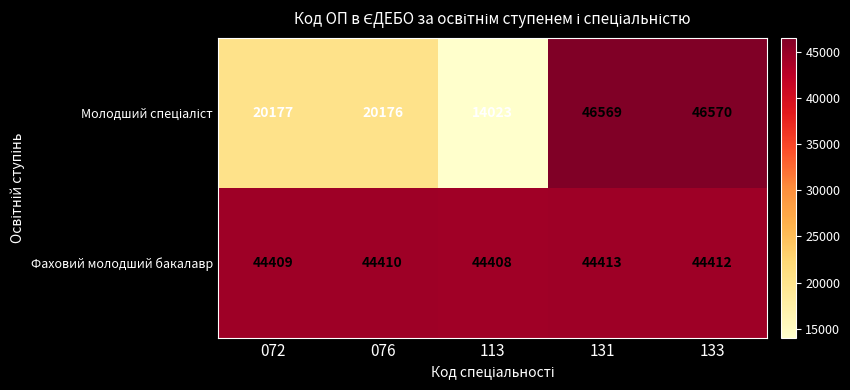

The Фаховий молодший бакалавр series shows 44412 at 133. True or false?

True